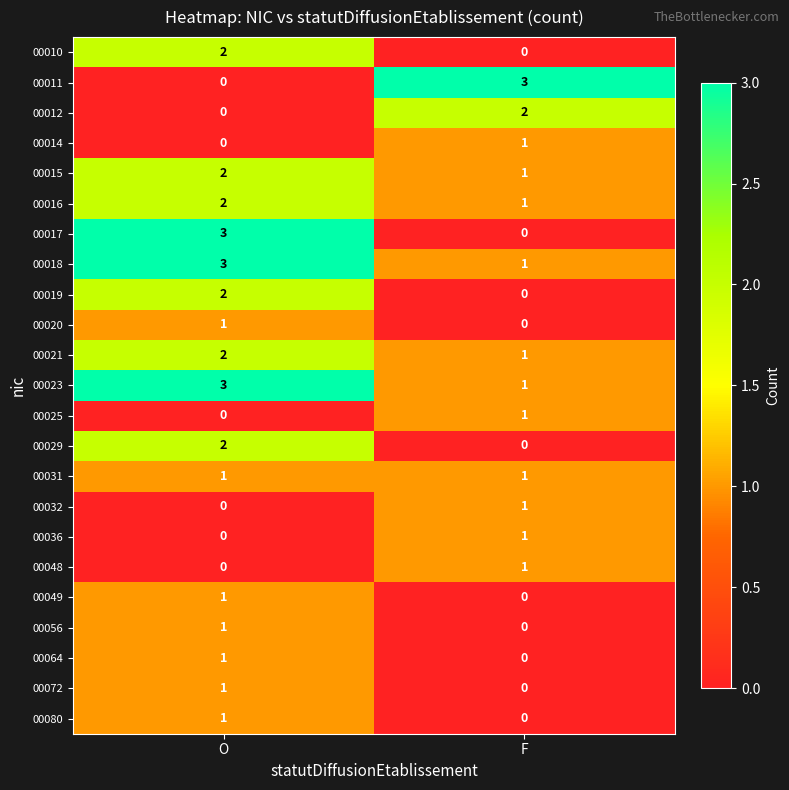

How many data points does each series have?

2